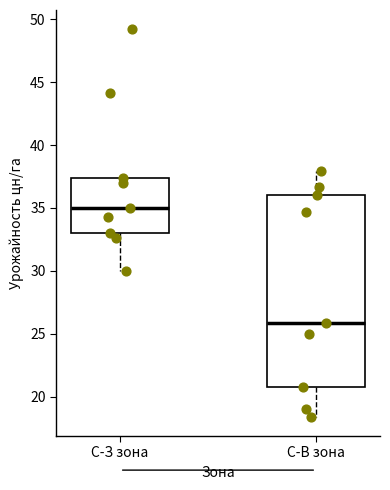

Where is the upper edge of the box for С-З зона on the y-axis? The values are not printed on the chart, so give them approximately, as read against the axis.

37.5